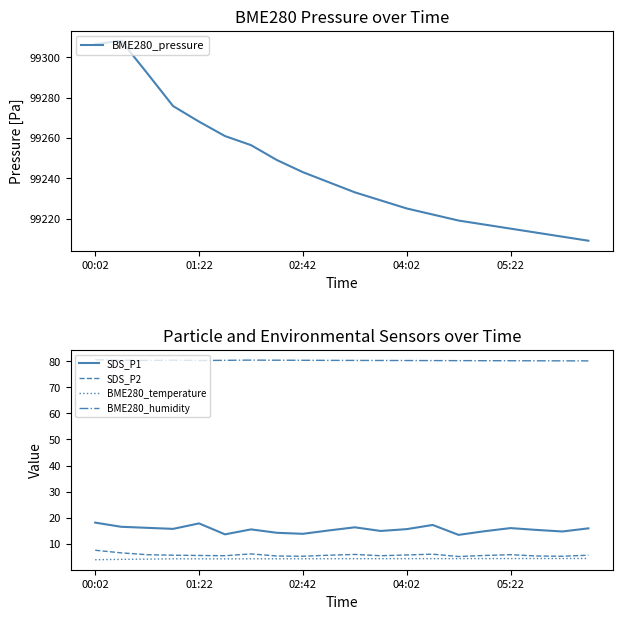

True or false: BME280_pressure has a value of 99215.0 at 05:22.

True